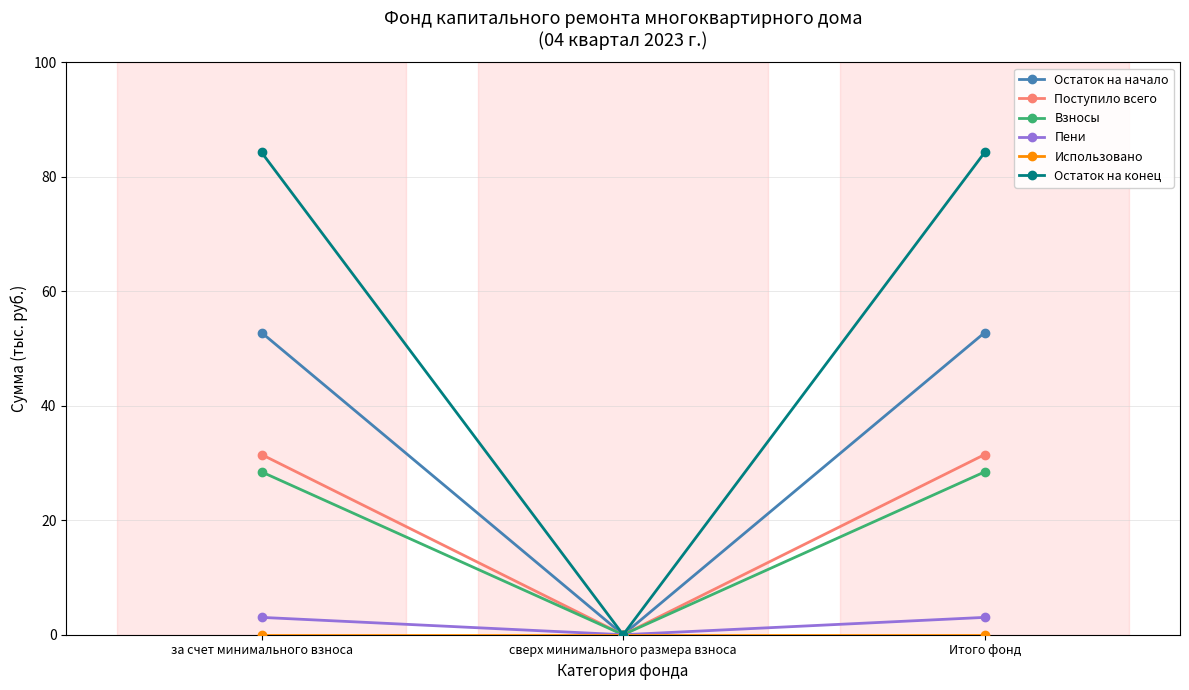

What value does the Поступило всего series have at за счет минимального взноса?

31.5